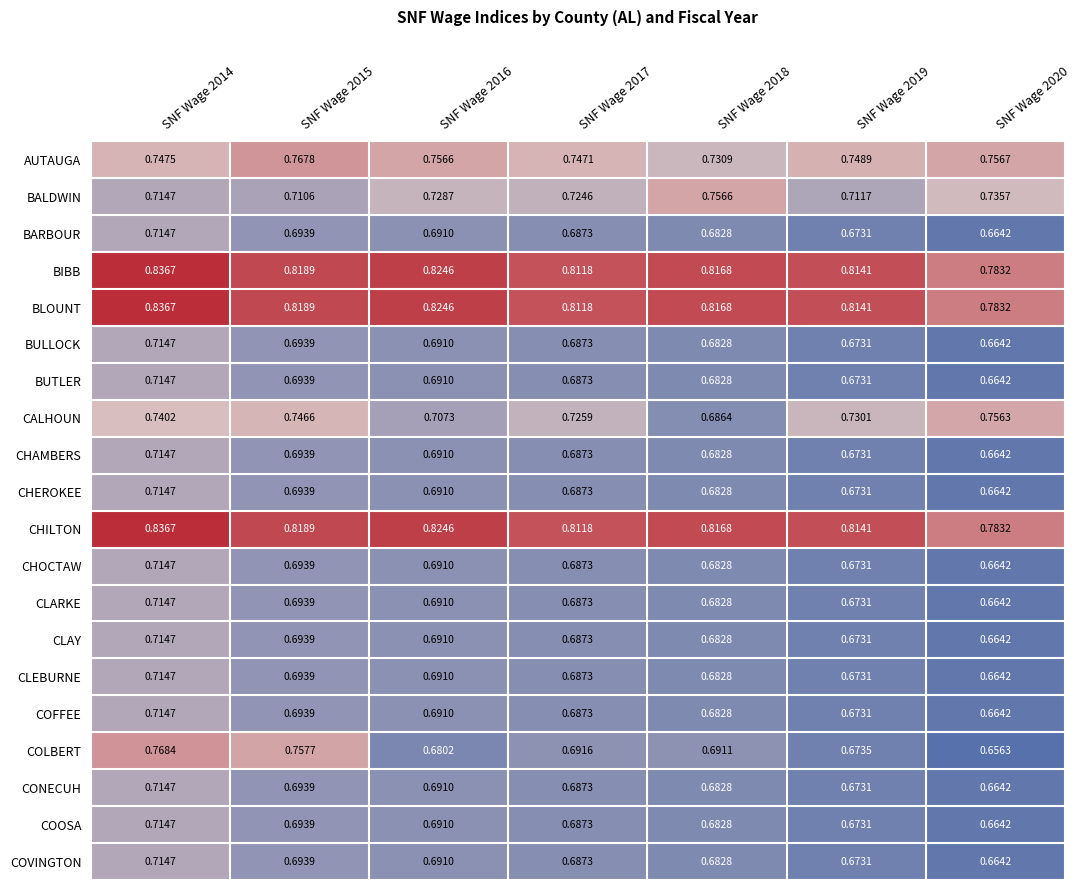

Is the value of BALDWIN at SNF Wage 2020 greater than the value of CLEBURNE at SNF Wage 2015?

Yes